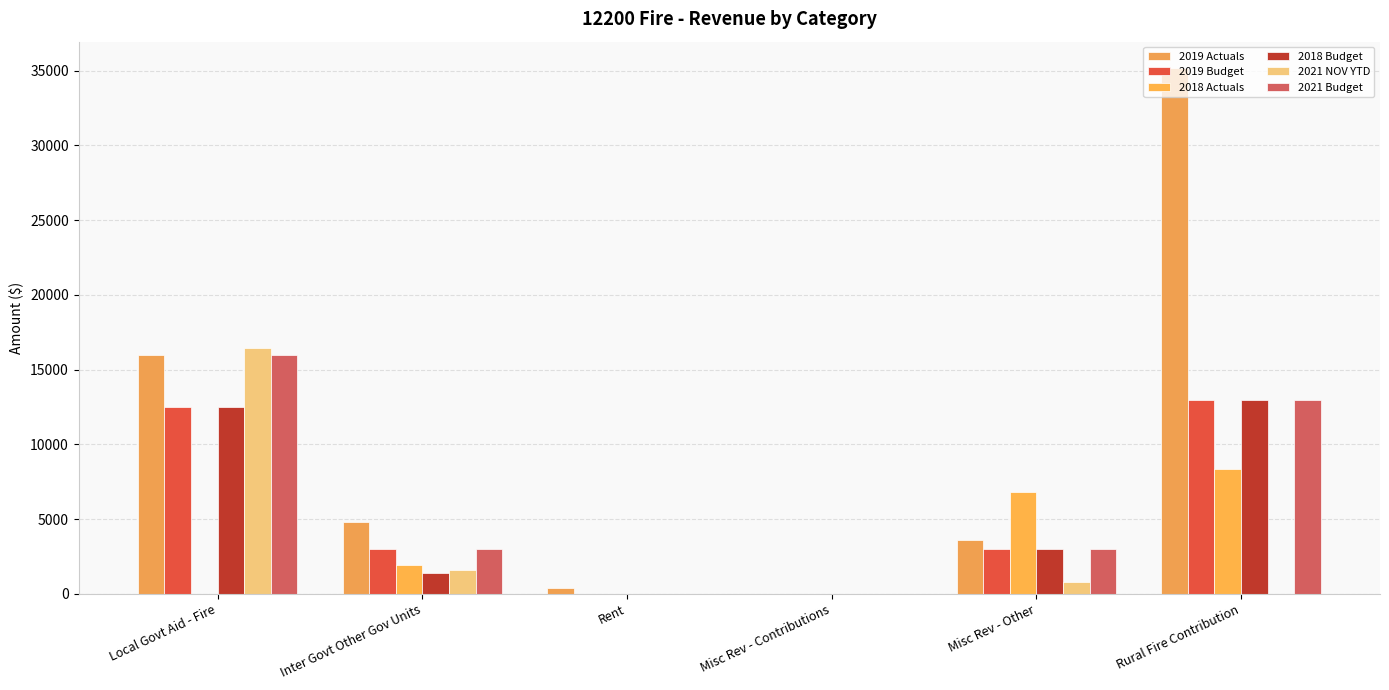

What is the sum of the 2021 NOV YTD values at Inter Govt Other Gov Units and Rural Fire Contribution?

1600.0